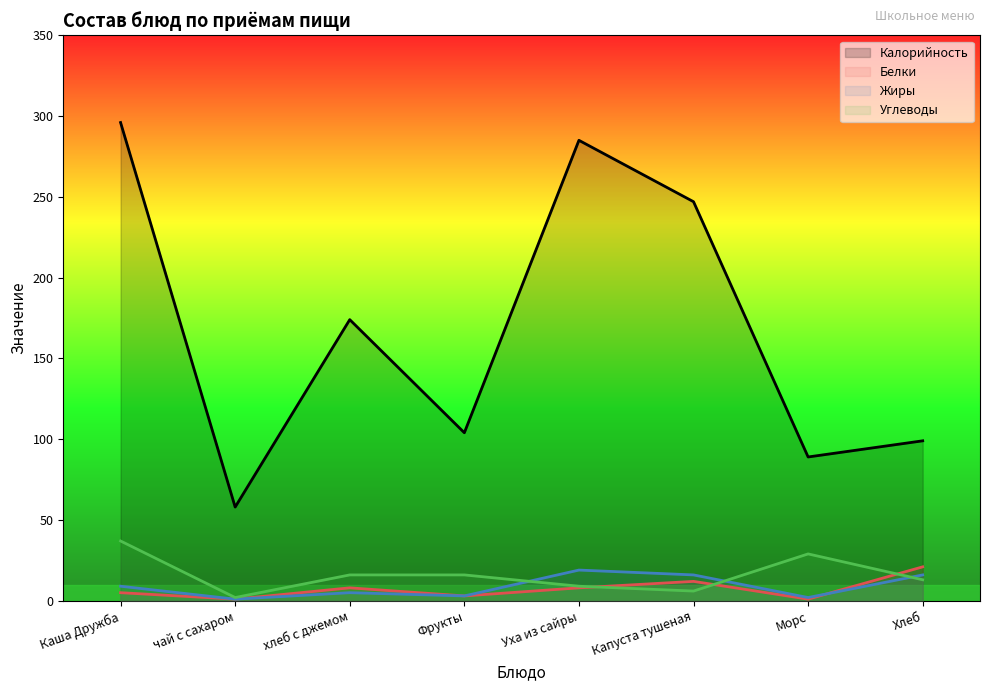

Where is Углеводы nearest to the value 19?

хлеб с джемом